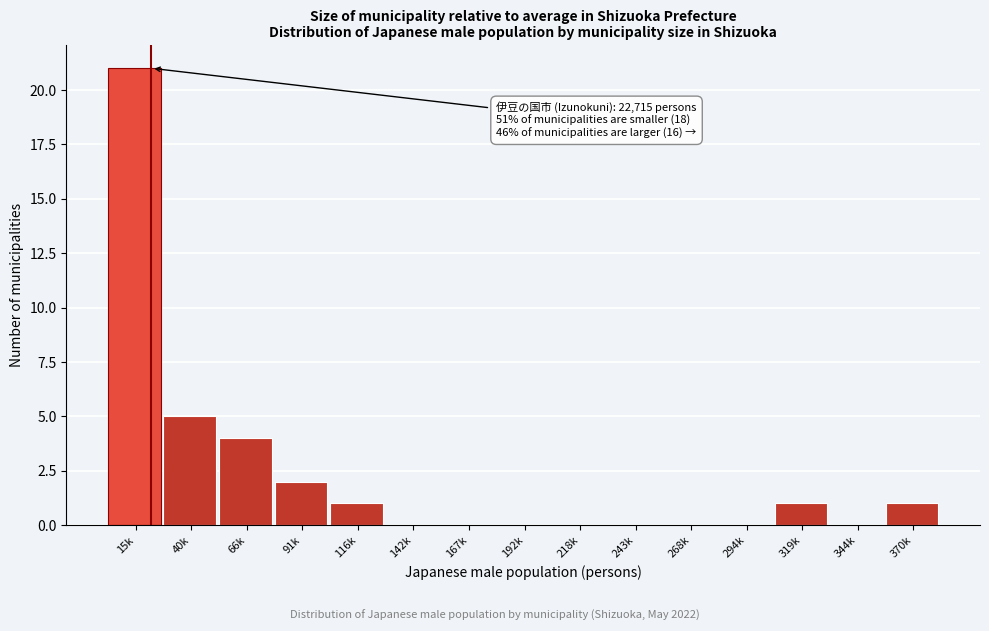

Reading left to right, list all the values displayed in this chart.

15k=21	40k=5	66k=4	91k=2	116k=1	142k=0	167k=0	192k=0	218k=0	243k=0	268k=0	294k=0	319k=1	344k=0	370k=1